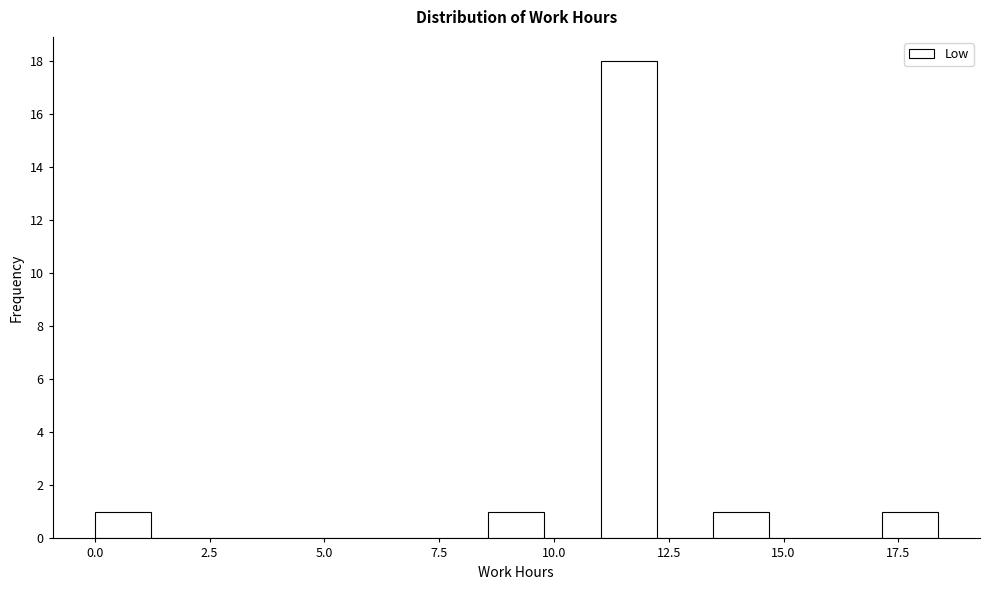

Read against the x-axis, roughly where is the centre of the tallest bar?

11.5